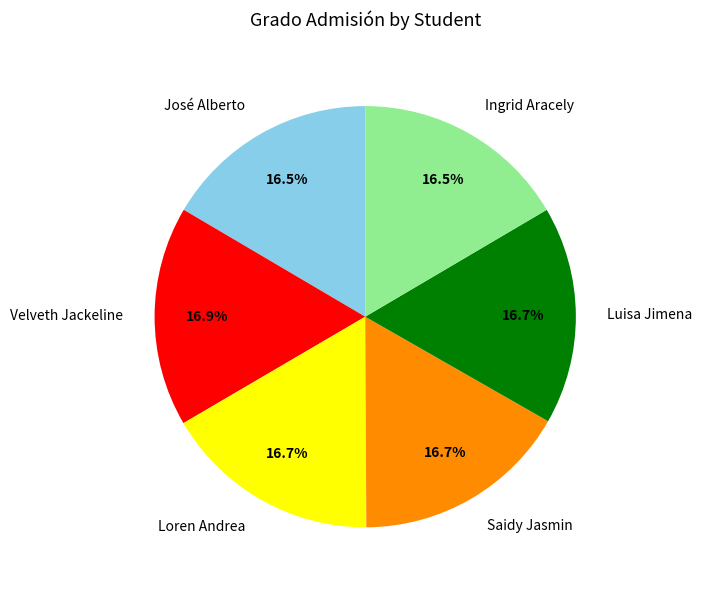

Does Luisa Jimena account for over 50% of the chart?

No